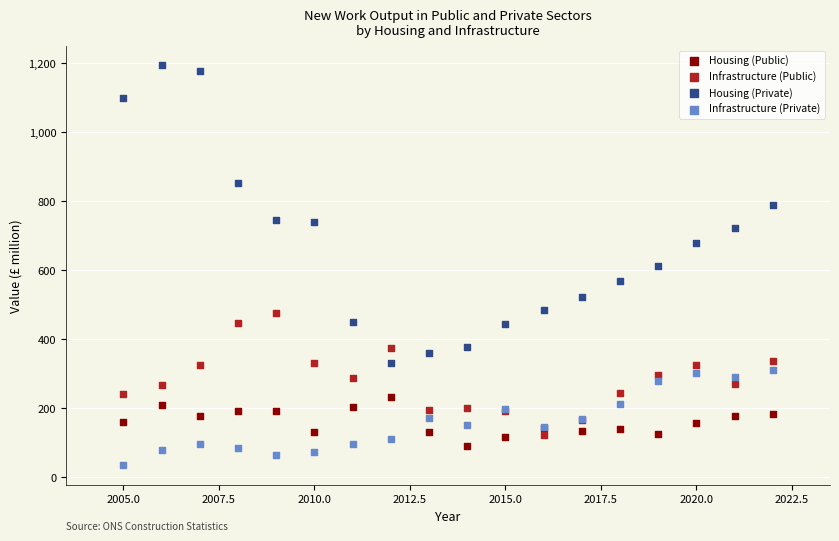

Which series has the largest Y range (max minus min)?

Housing (Private)